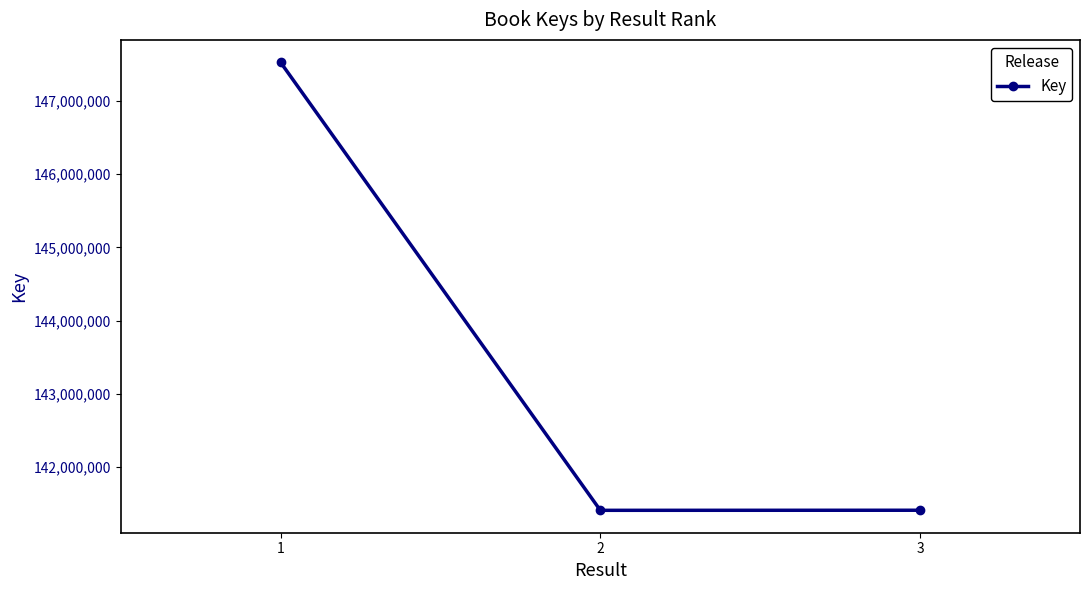

Is it true that the value at 2 is 184551652?

False